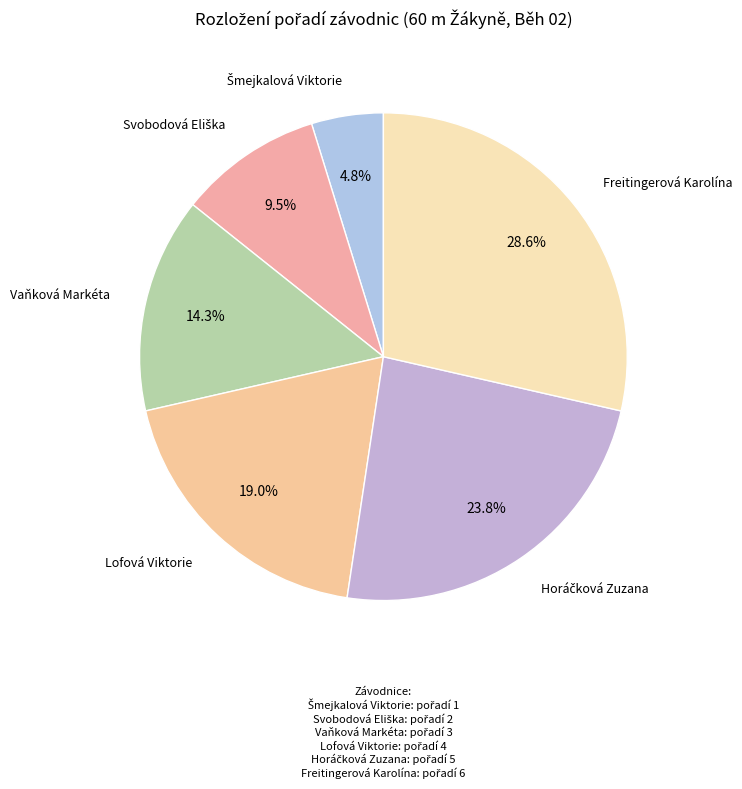

How many slices are in this pie chart?

6